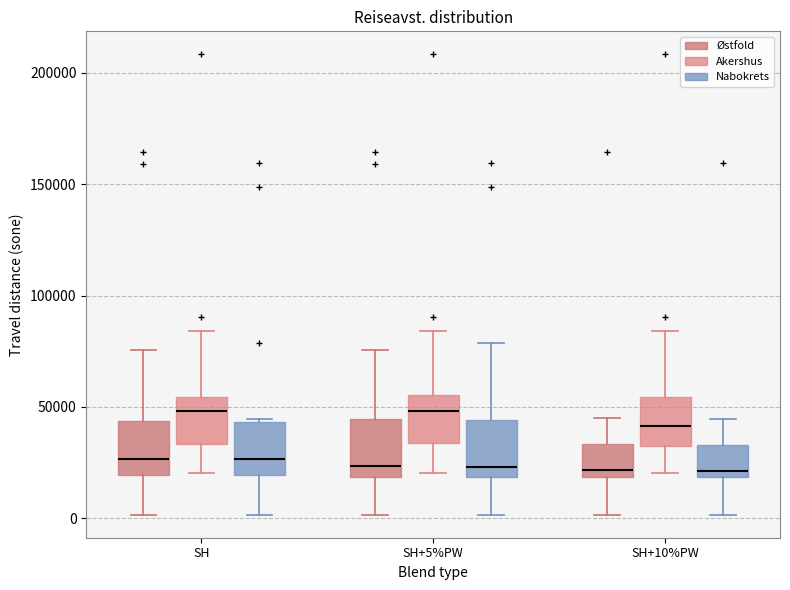

Where is the upper edge of the box for SH+10%PW (Akershus) on the y-axis? The values are not printed on the chart, so give them approximately, as read against the axis.

55000